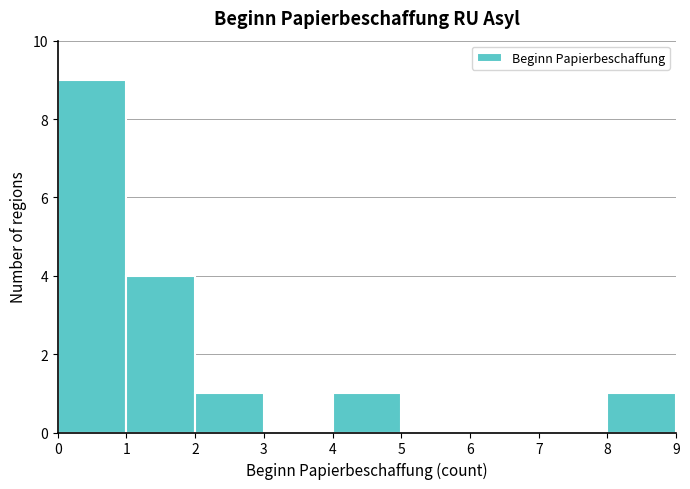

Reading left to right, list every bar in this chart as the range it spans on the x-axis followed by its height. The values are not printed on the chart, so give them approximately, as read against the axis.

0 to 1: 9
1 to 2: 4
2 to 3: 1
3 to 4: 0
4 to 5: 1
5 to 6: 0
6 to 7: 0
7 to 8: 0
8 to 9: 1